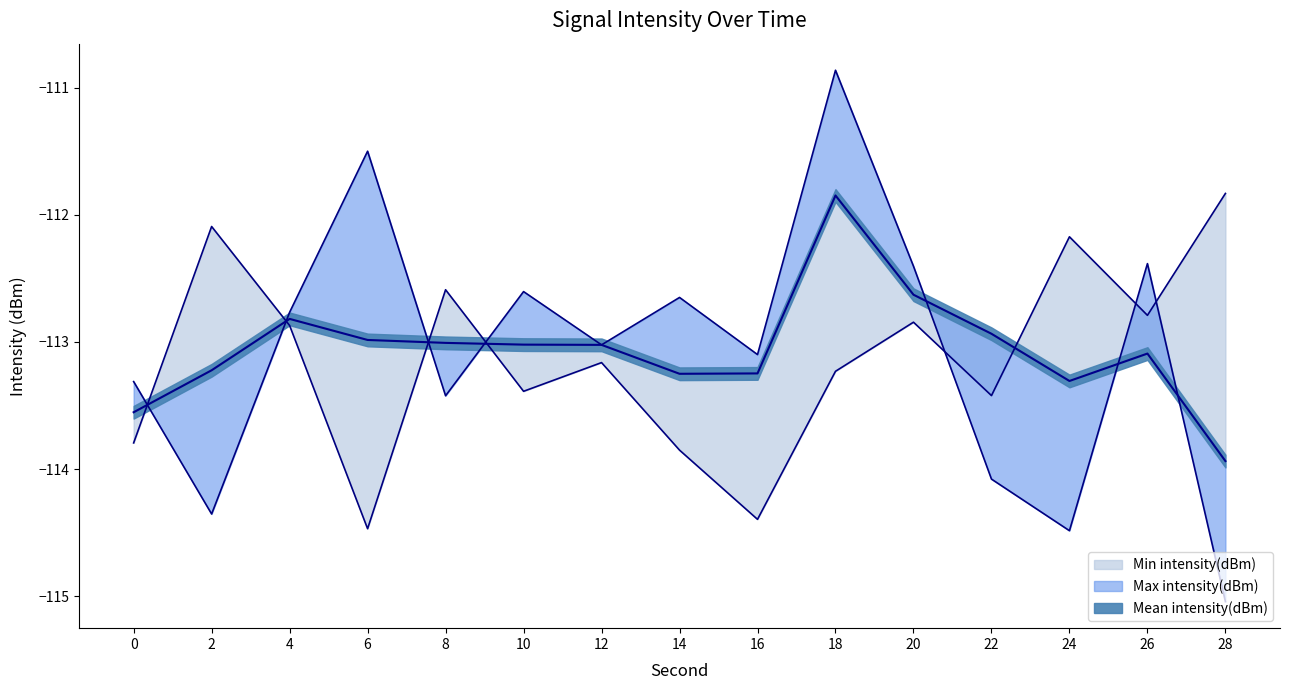

At 22, list the series in order from smallest to largest.

Max intensity(dBm), Min intensity(dBm), Mean intensity(dBm)